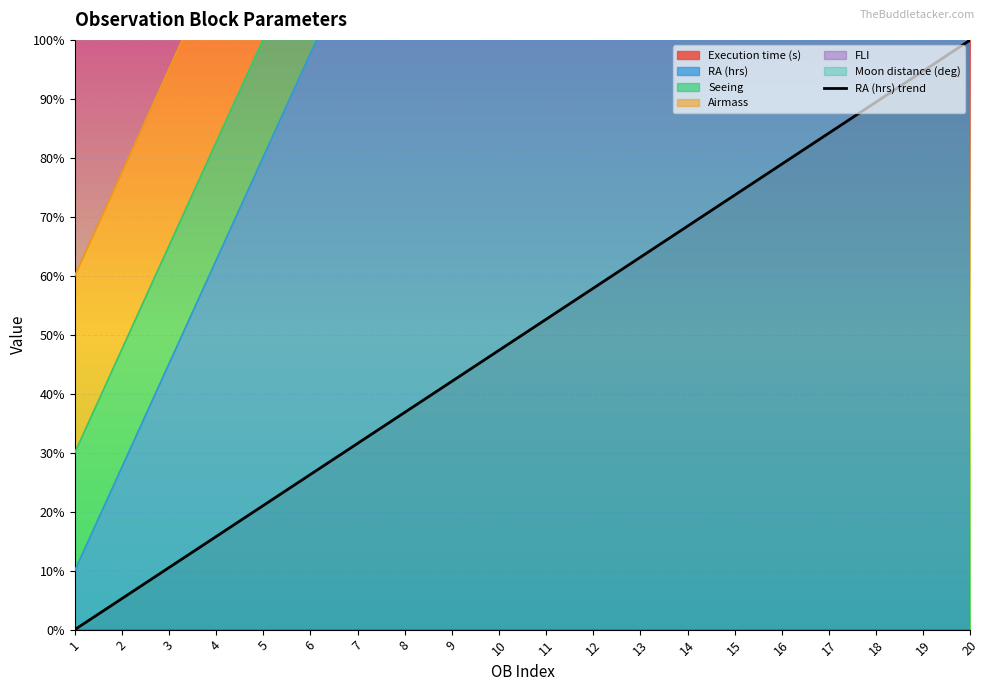

What is the difference between the second highest and second lowest values?

89.5